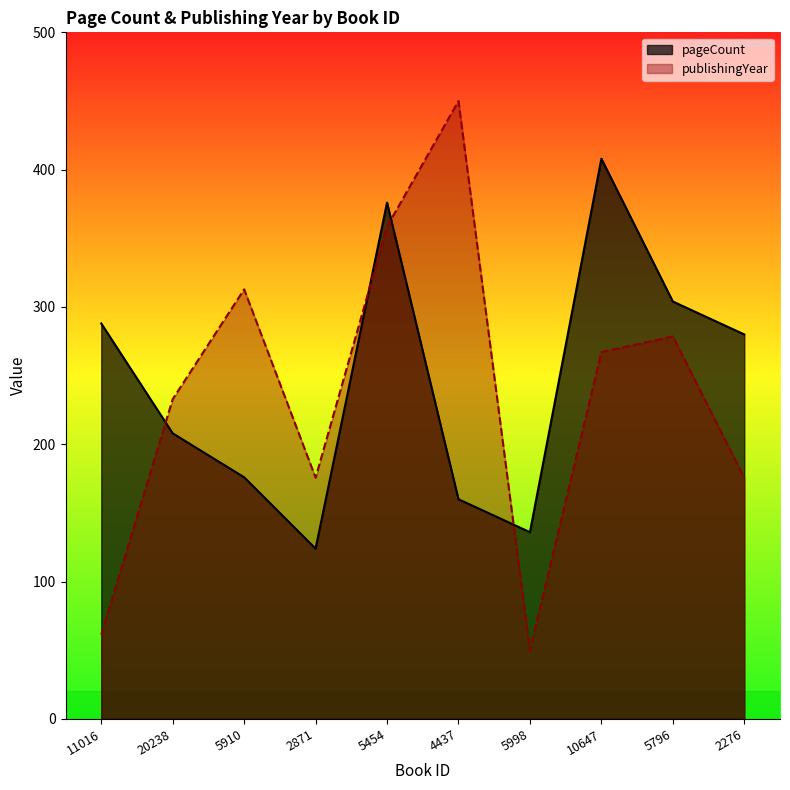

What is the greatest value displayed?

450.0